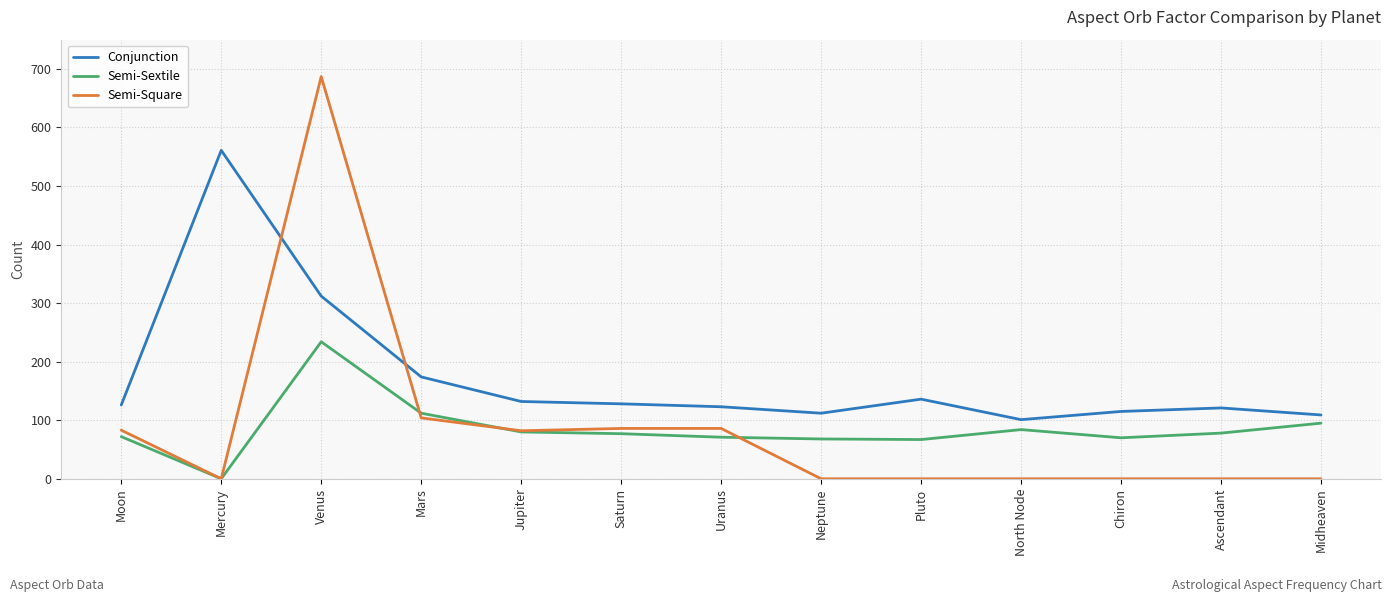

True or false: Conjunction and Semi-Square intersect in this chart.

True